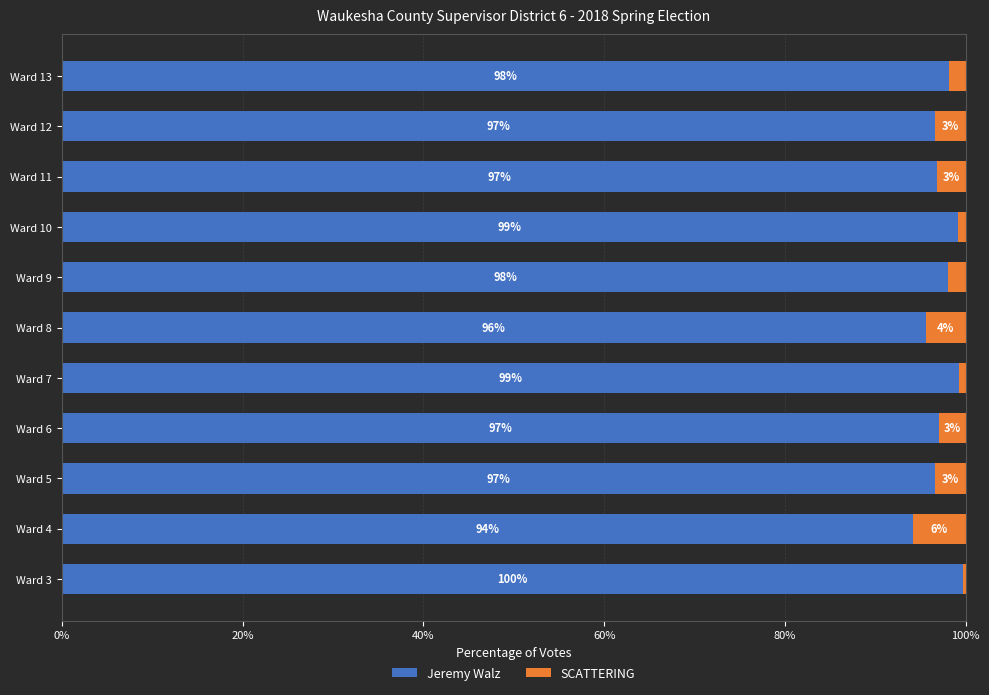

What is the maximum value for Jeremy Walz?

99.7